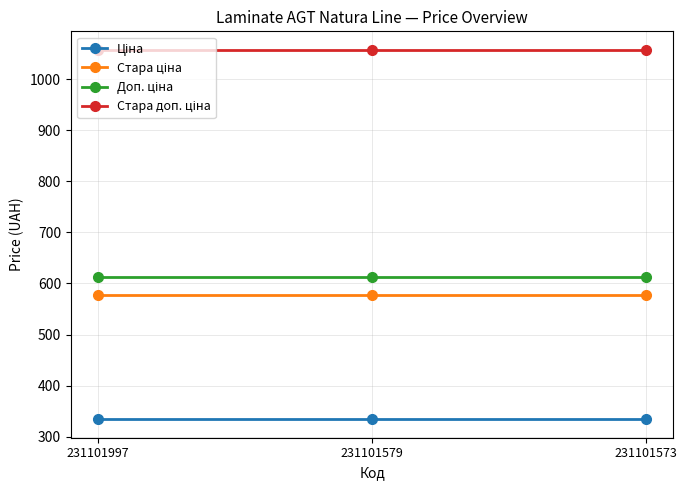

What is the spread (max minus min) of values at 231101579?

722.8